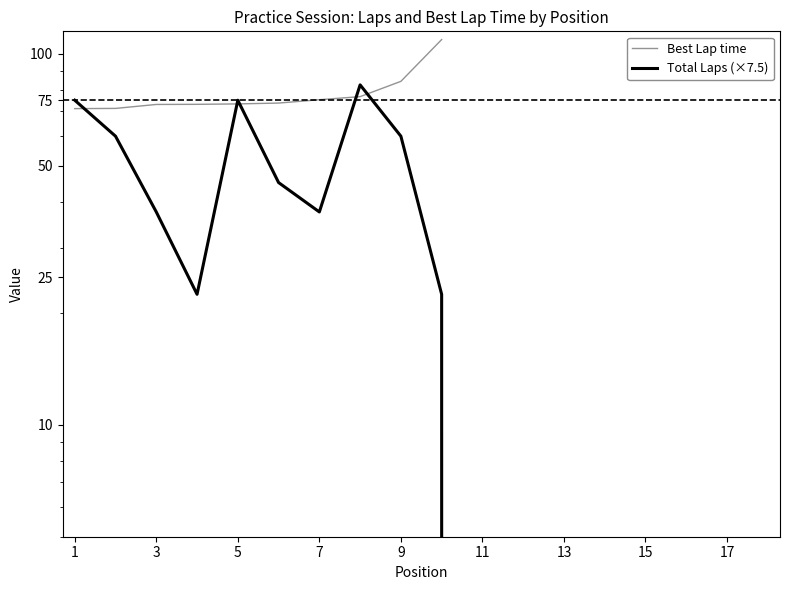

Rank the series at 3 from highest to lowest value.

Best Lap time, Total Laps (×7.5)